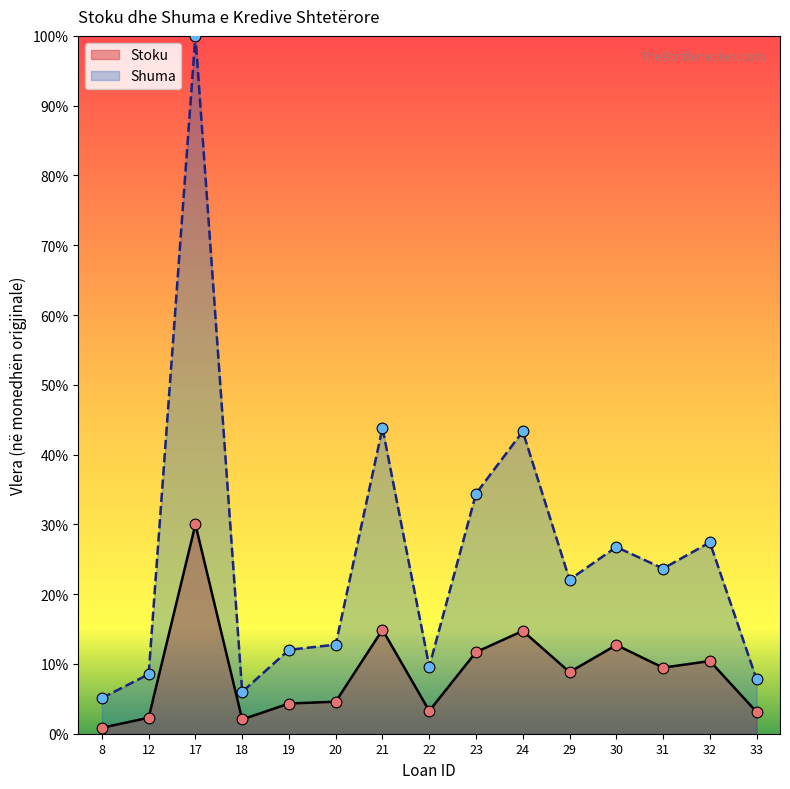

What is the total value across all series at 24?

58.0